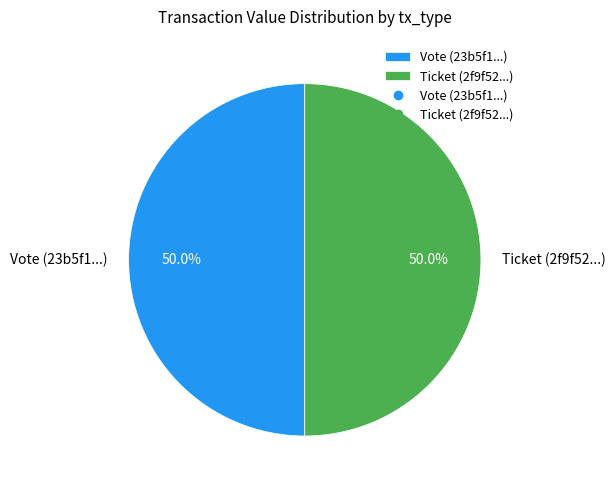

What portion of the pie excludes Vote (23b5f1...)?

50.0%